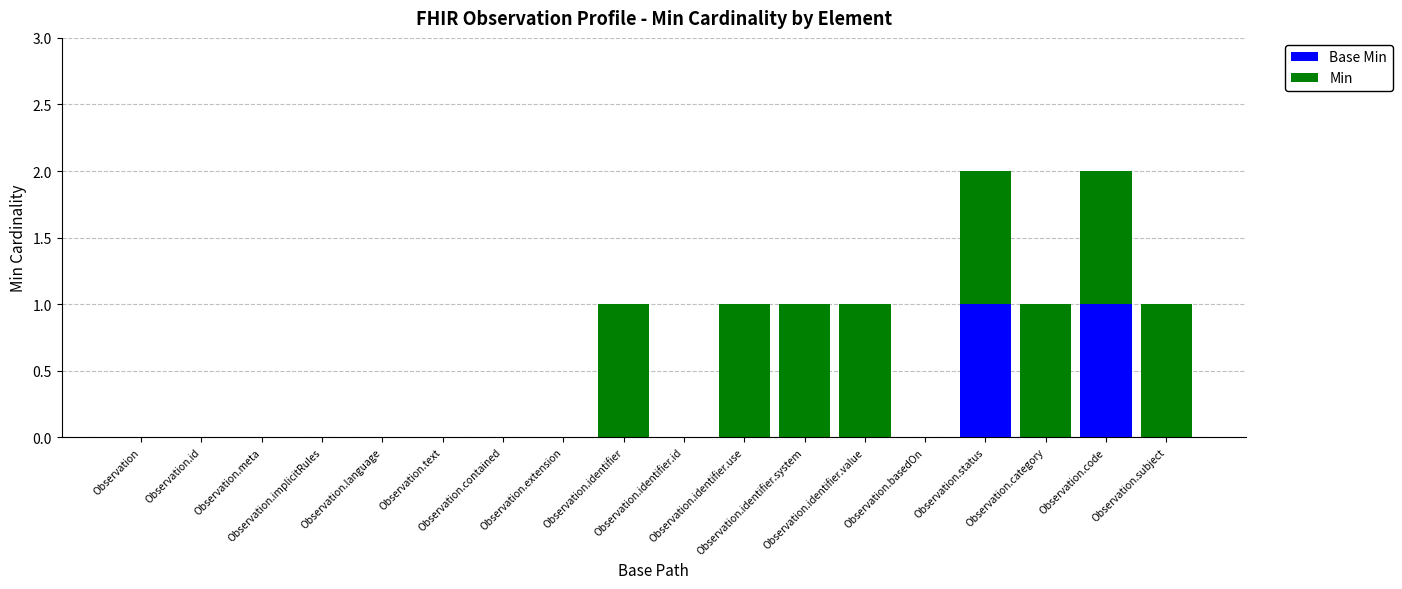

Are the bars grouped side by side (vs. stacked)?

No